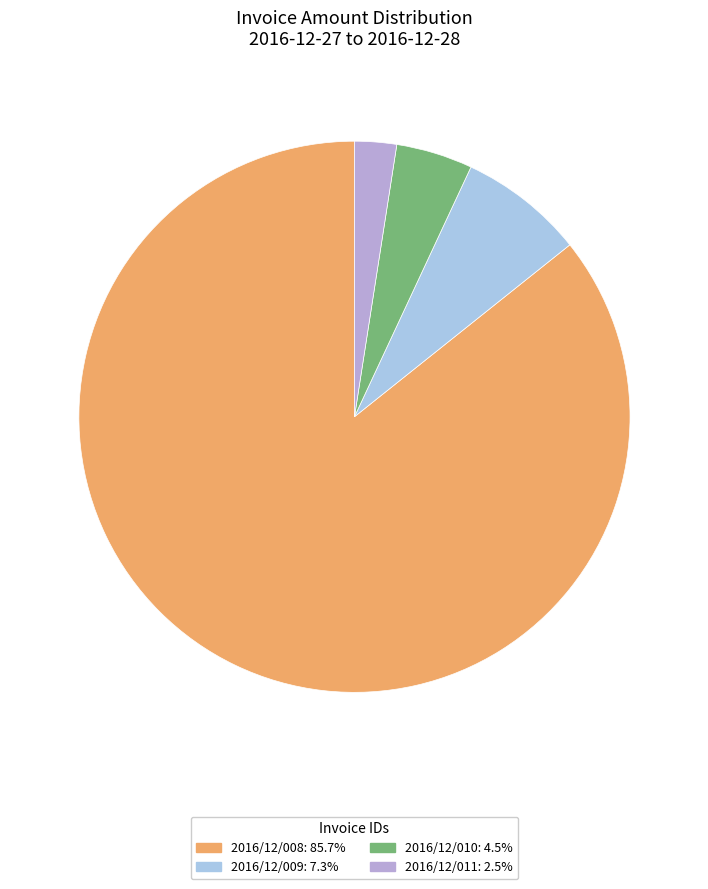

To the nearest percent, what is the difference between the largest and smallest slice percentages?

83%